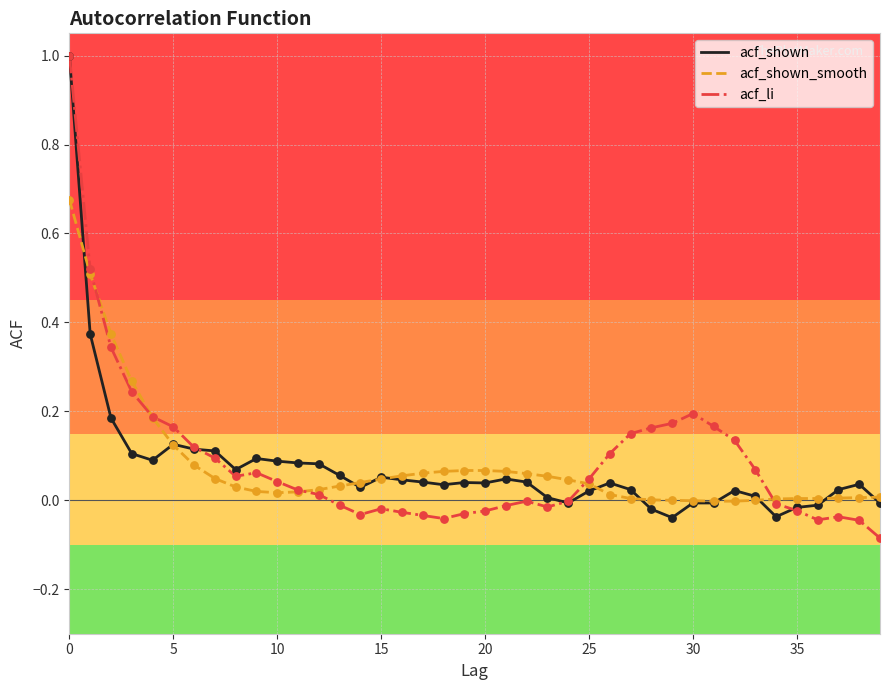

What is the maximum value for acf_li?

1.0